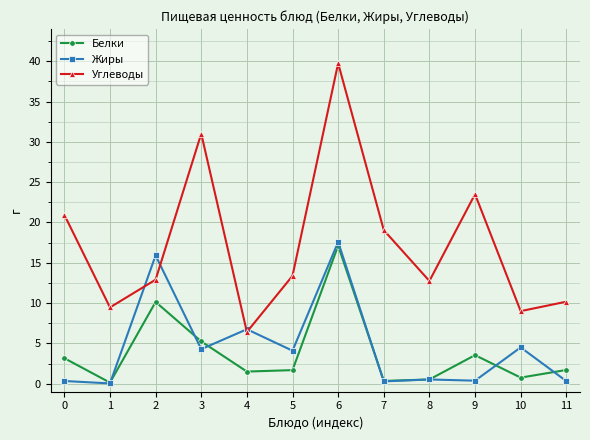

Which series has the largest total across all categories?

Углеводы